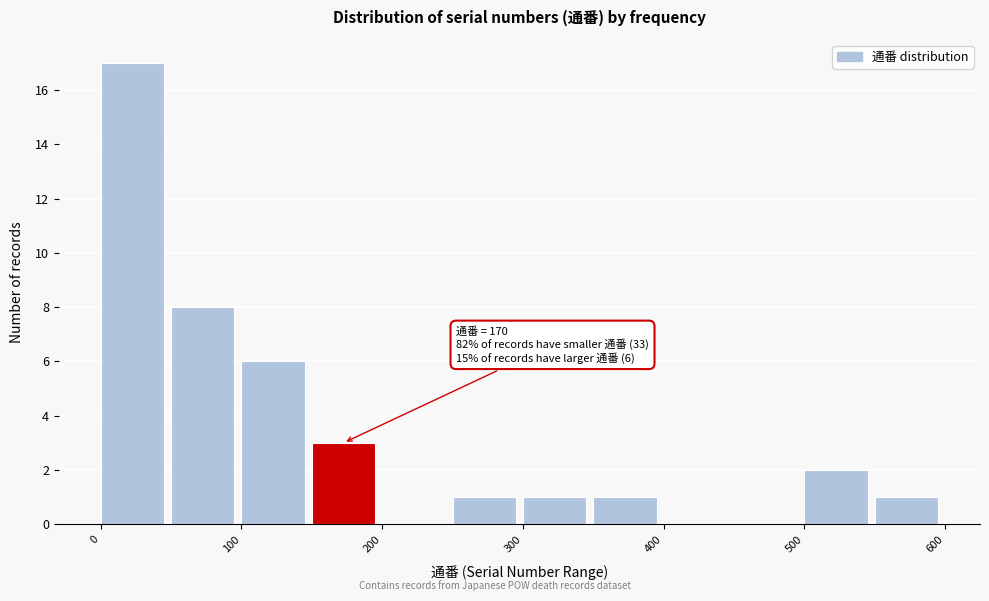

Over which range of the x-axis is the bar tallest?

0 to 50